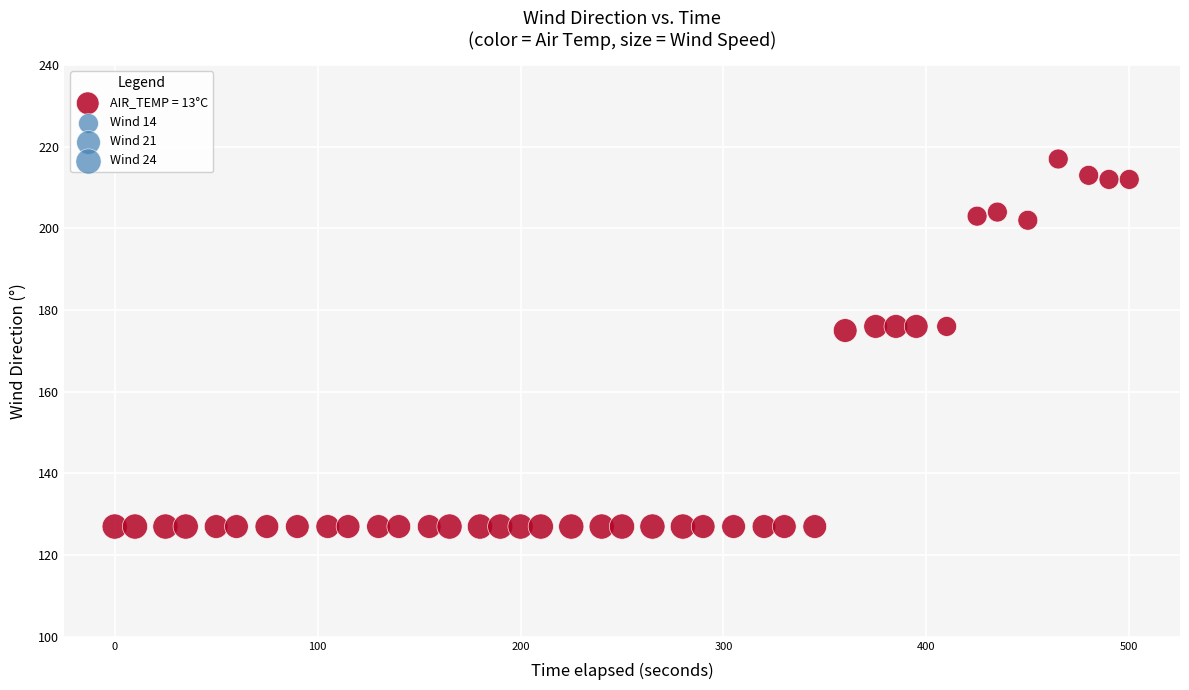

What is the range of Y values (max minus min)?

90